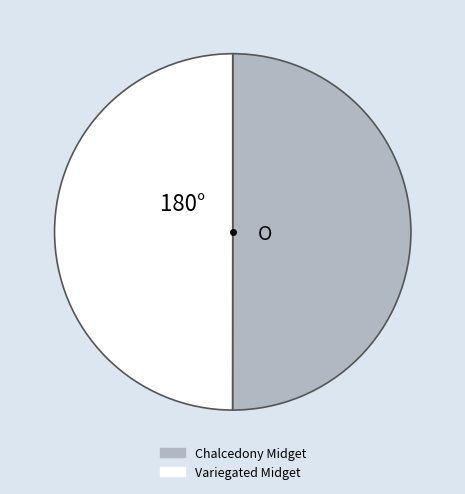

Count the number of slices in the pie.

2